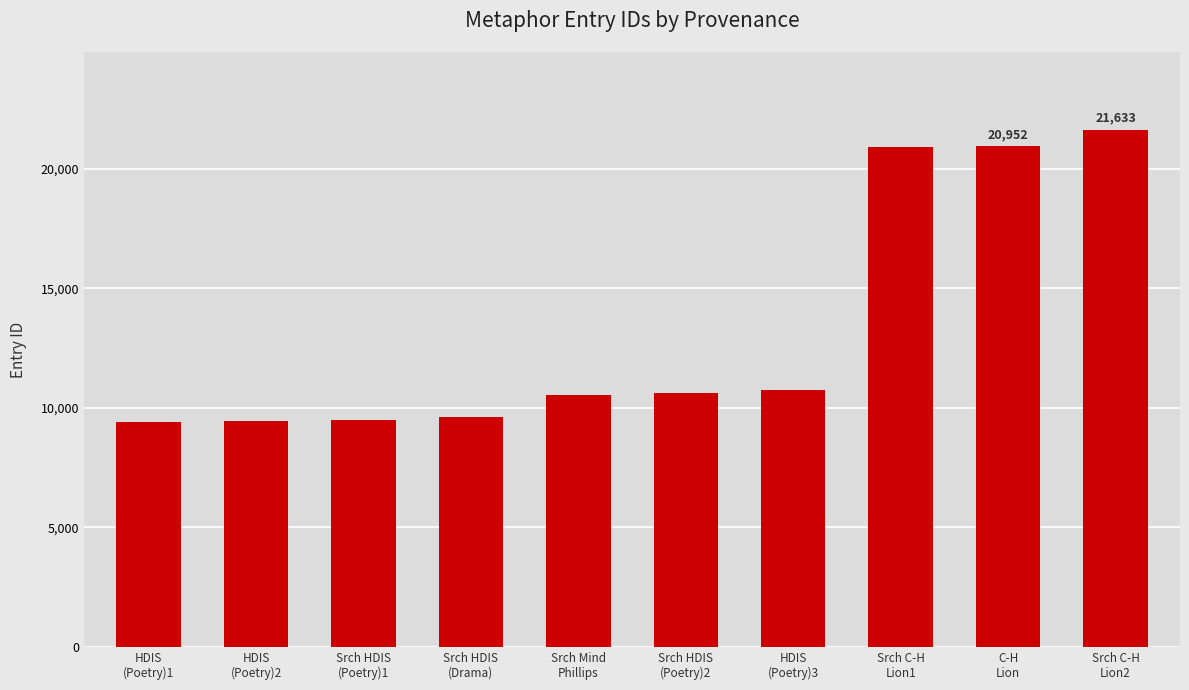

Does the chart contain any negative values?

No